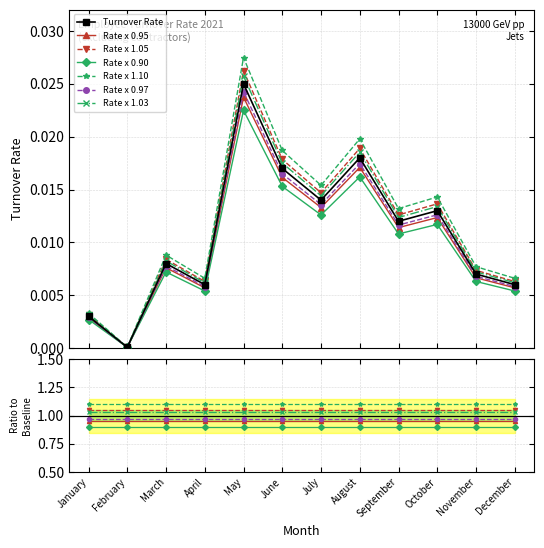

The value at August is 0.0. True or false?

True